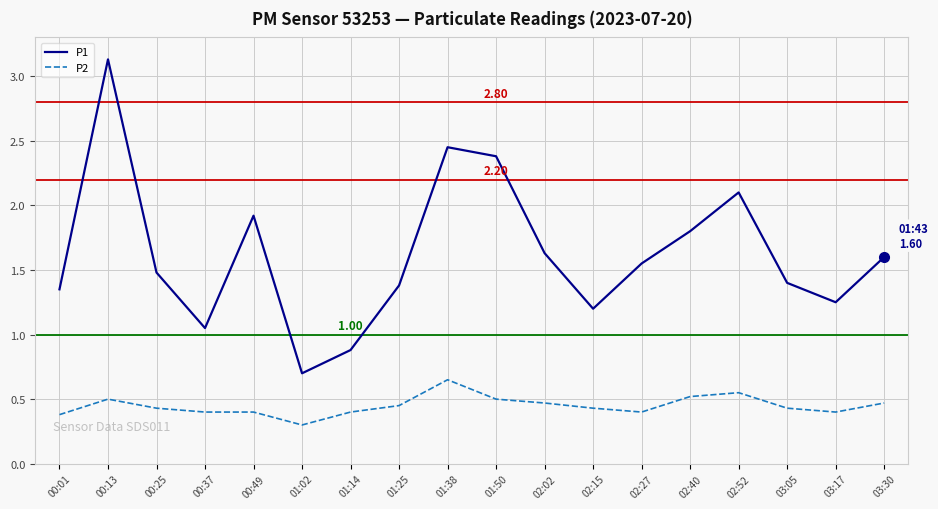

How many P2 values are between 0 and 1?

18